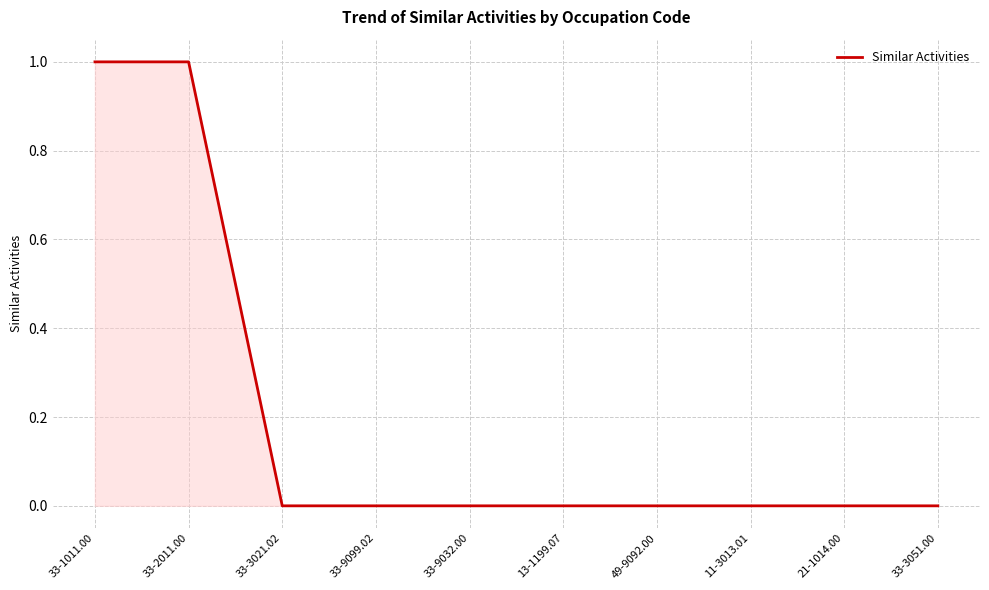

Reading left to right, list all the values displayed in this chart.

1	1	0	0	0	0	0	0	0	0